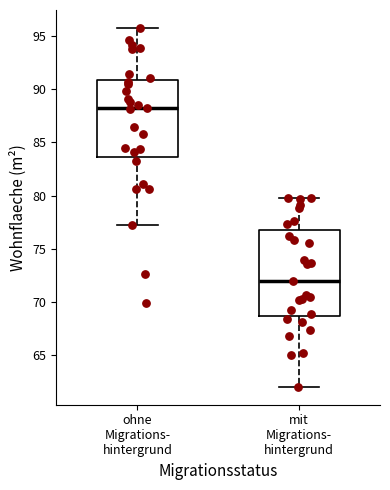

Comparing the boxes themselves (not the whiskers), which one is the tallest?

mit Migrations- hintergrund